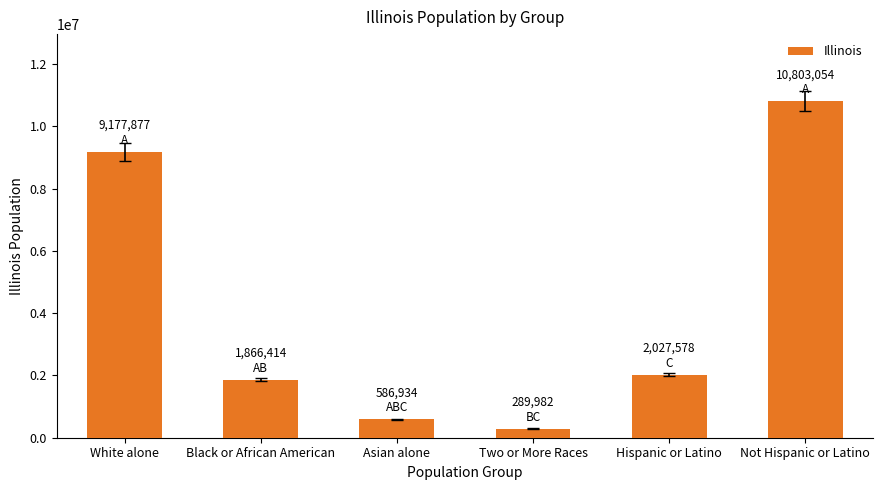

The chart shows a value of 1866414 at Black or African American. True or false?

True